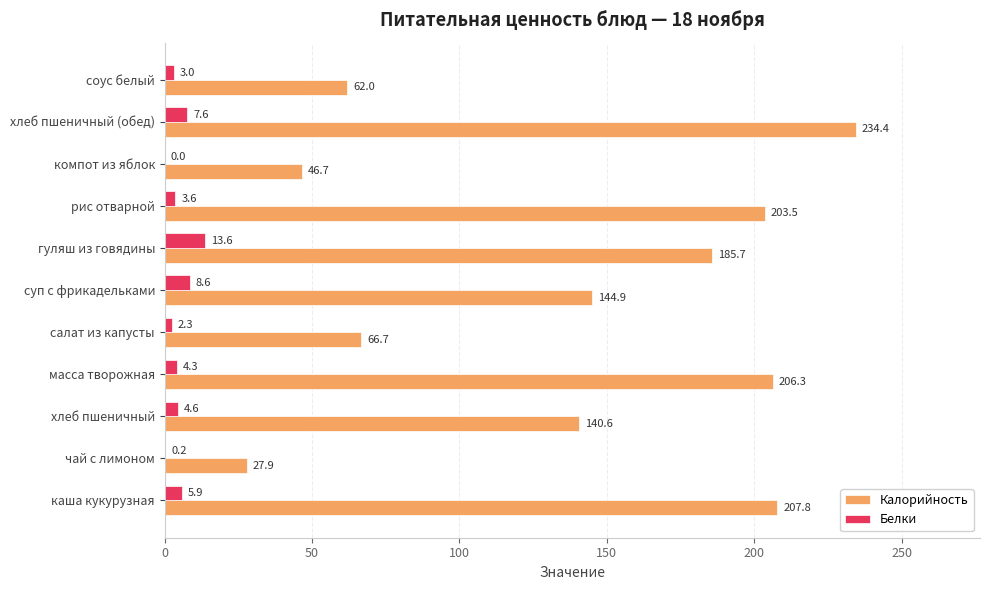

Which series has the largest total across all categories?

Калорийность